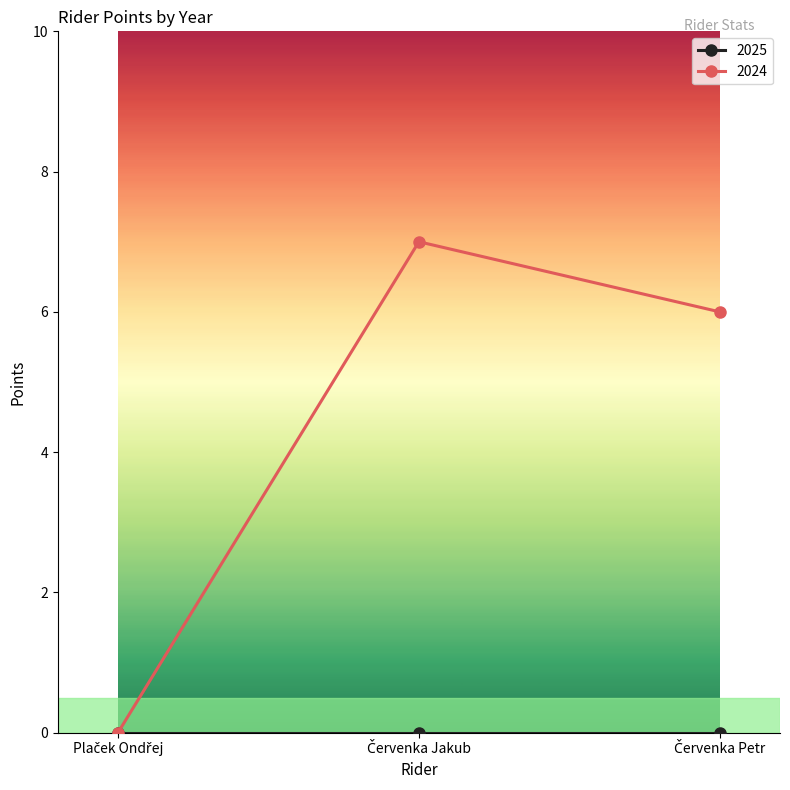

What is the value of the 2024 point at the 3rd from the left?

6